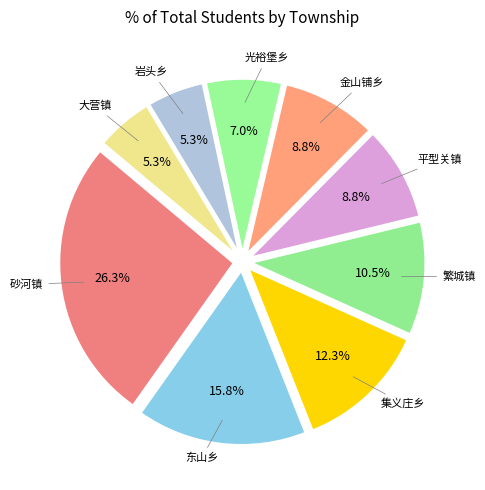

Which category has the smallest portion of the pie?

岩头乡